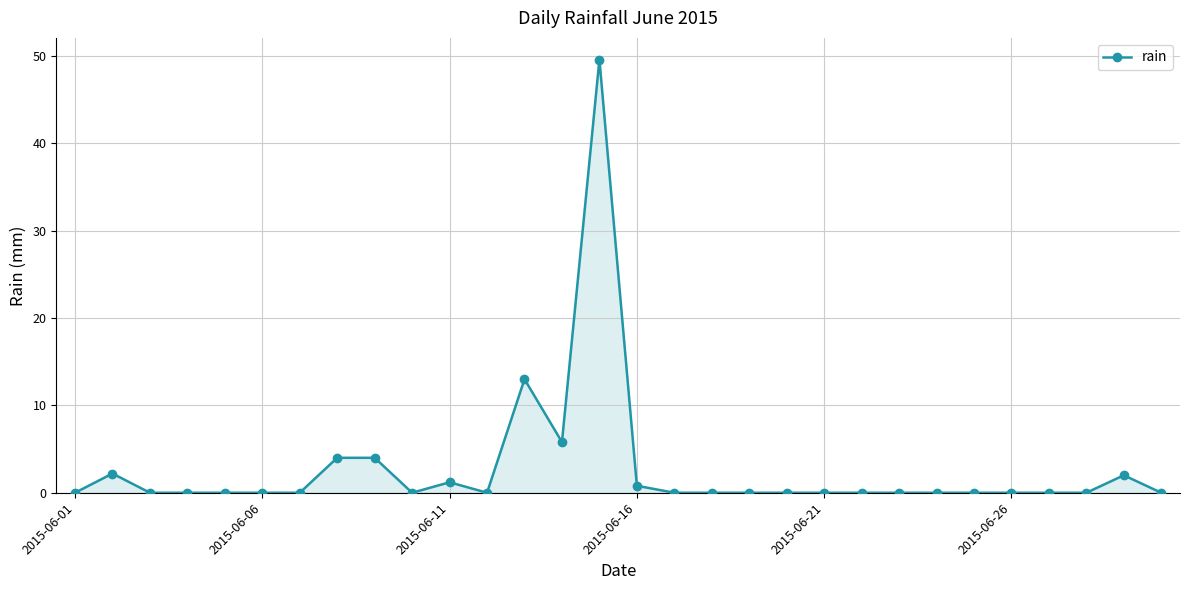

Count the number of data series in this chart.

1